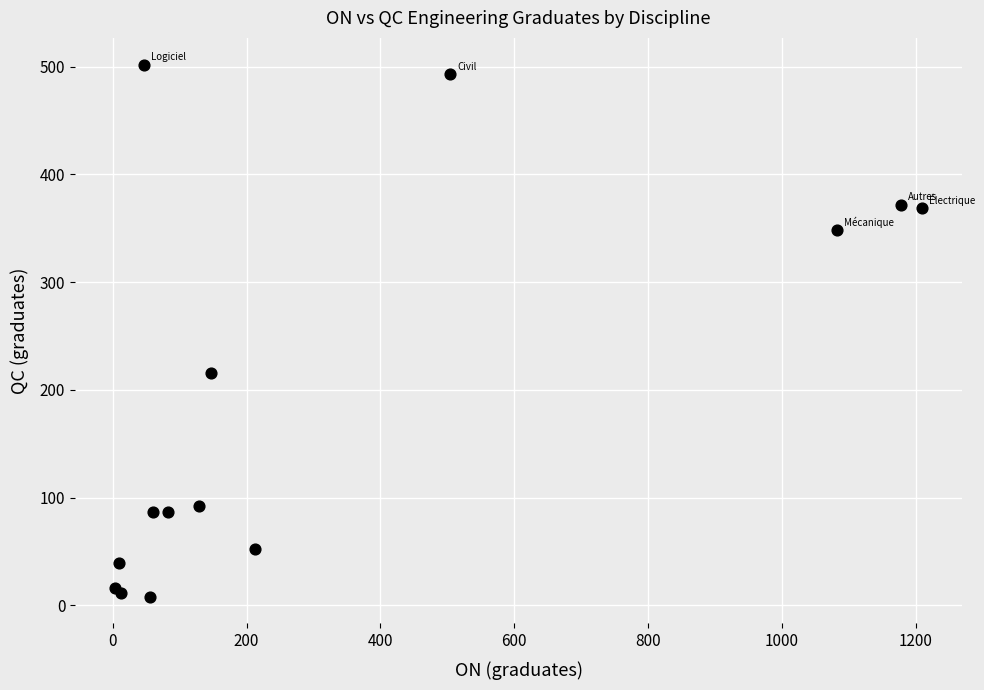

What Y value in the scatter plot is closest to 255?

216